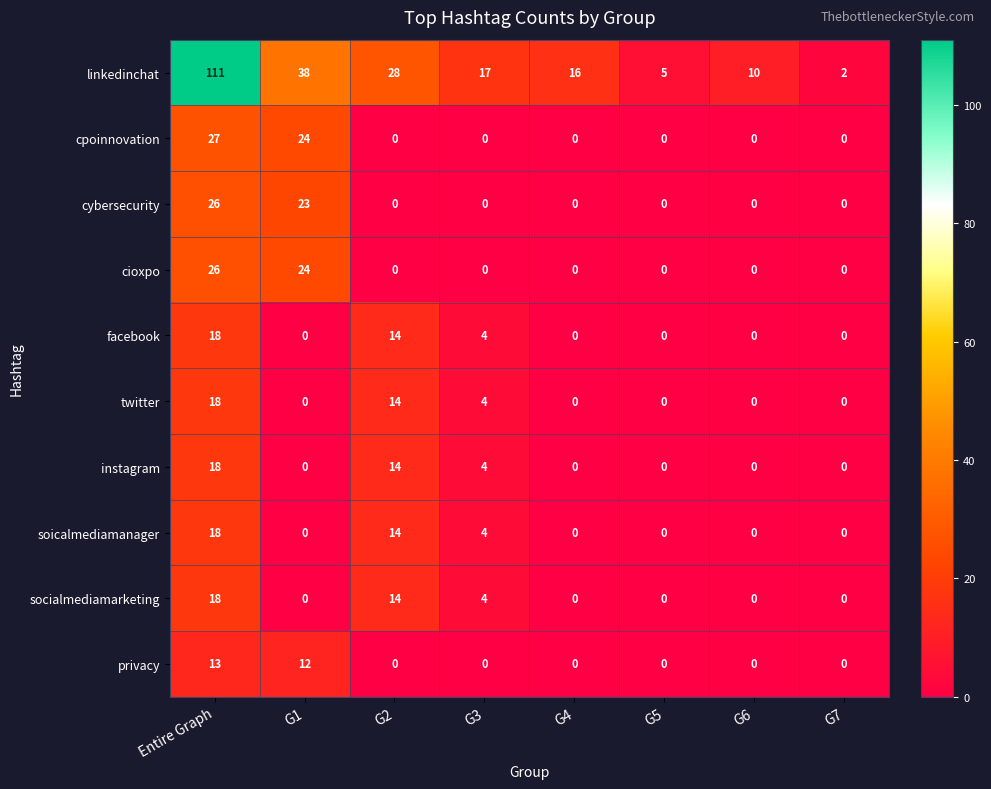

What is the approximate value of socialmediamarketing at G2, to the nearest 10?

10